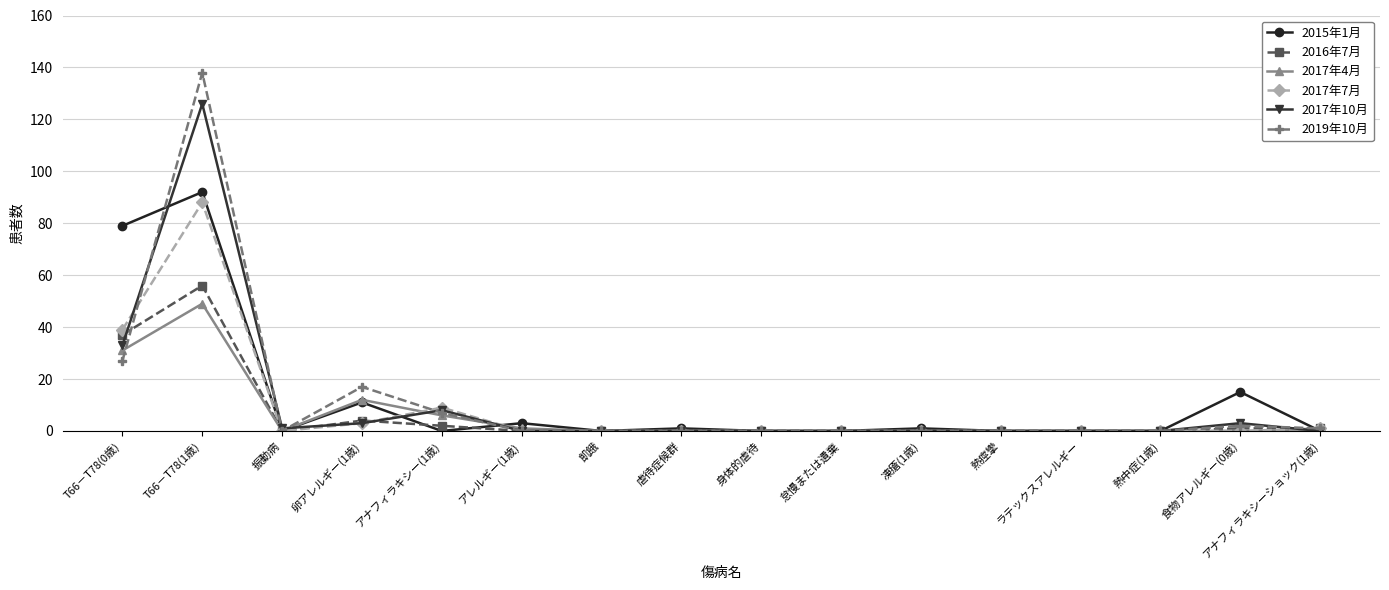

The 2016年7月 series shows 4 at 卵アレルギー(1歳). True or false?

True